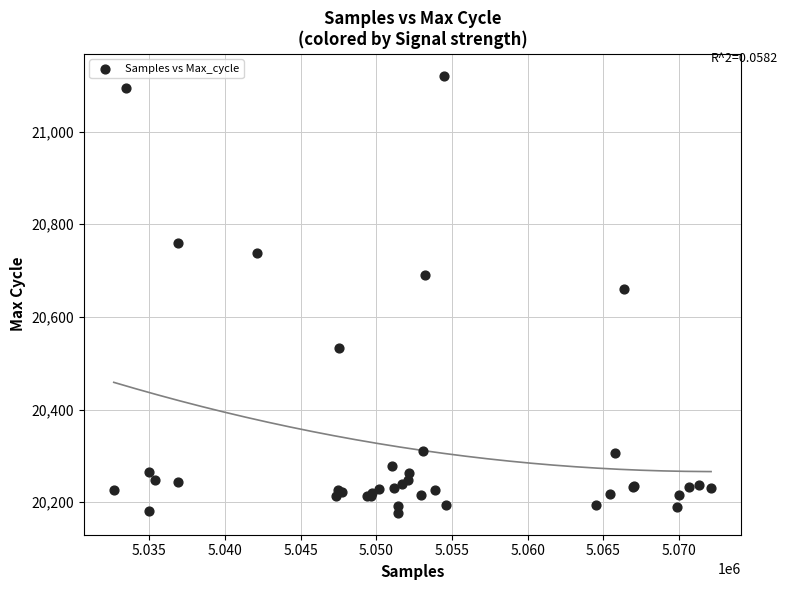

What Y value in the scatter plot is closest to 20649?

20661